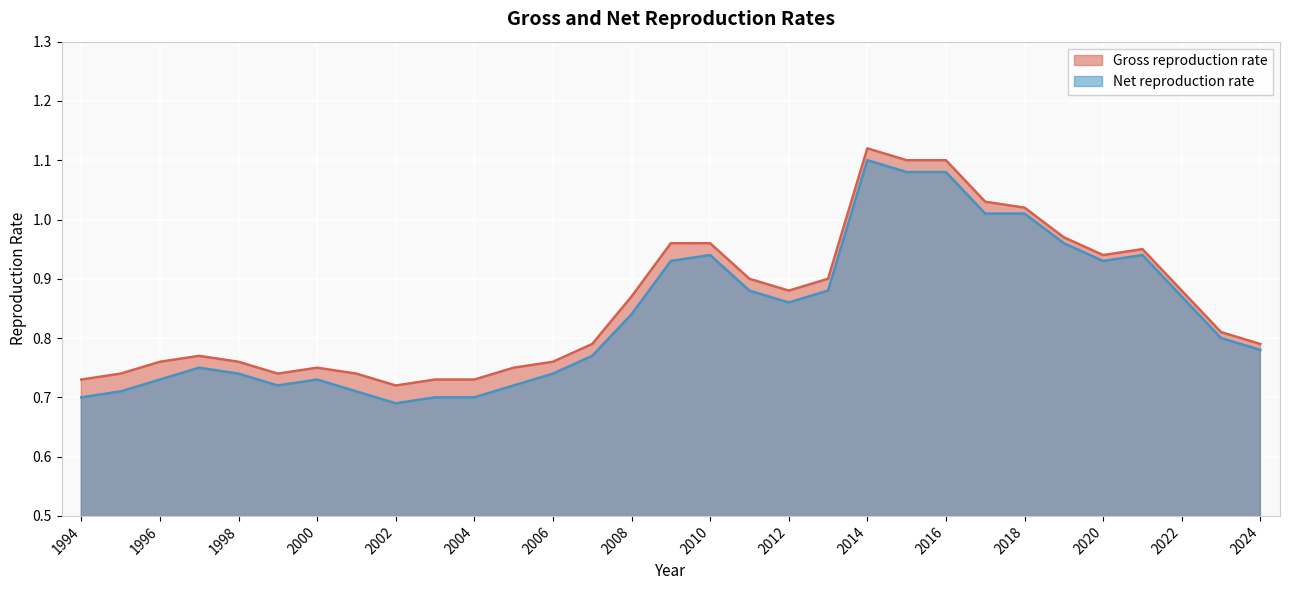

Does the chart display data point markers on the line(s)?

No